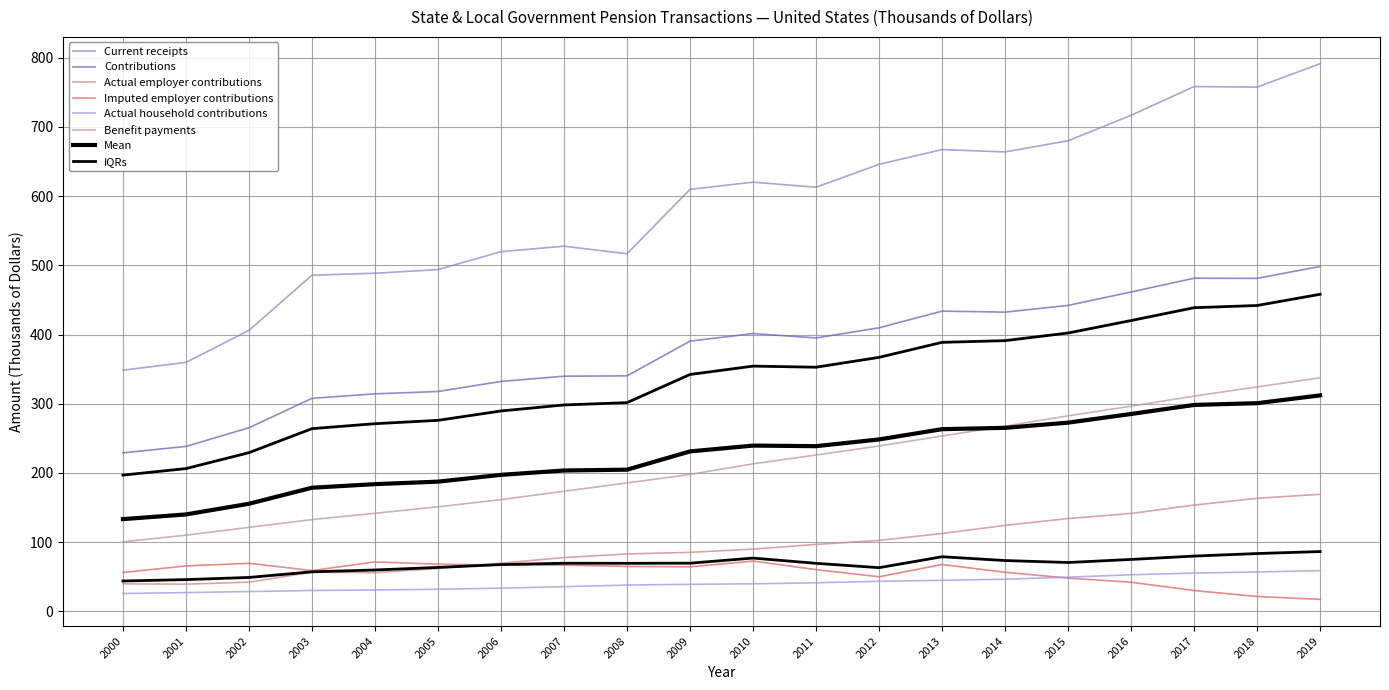

Where is Actual household contributions nearest to the value 42?

2011